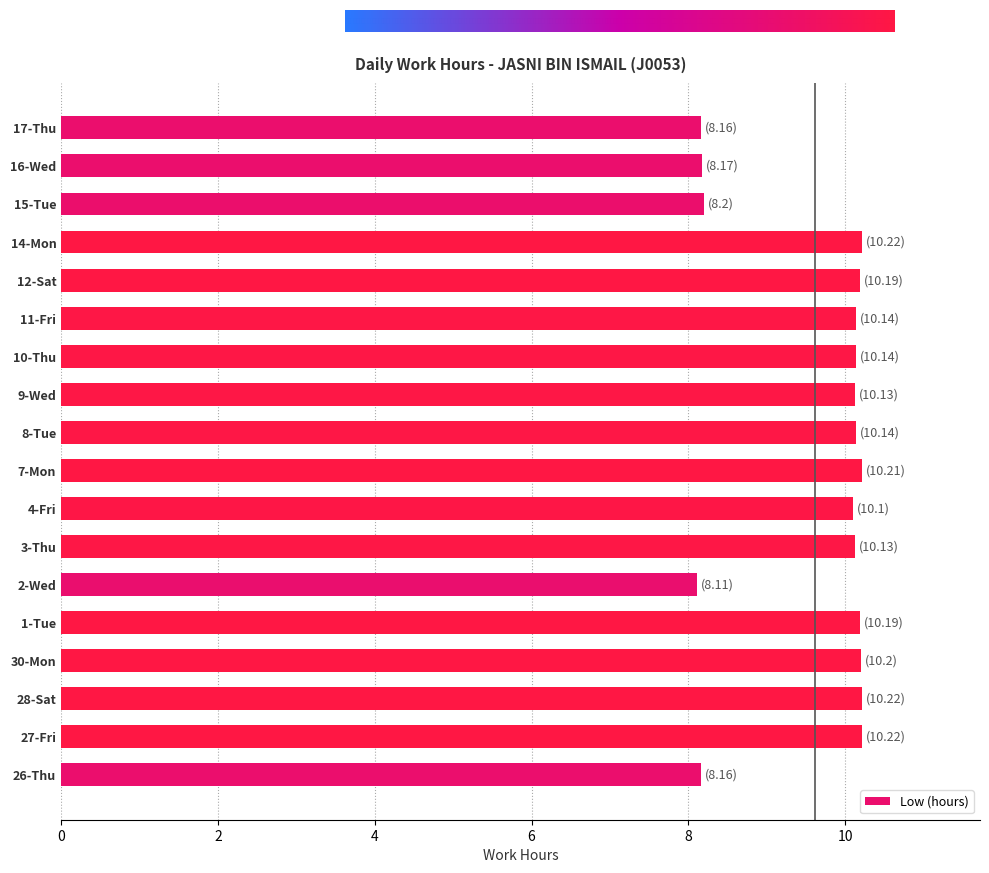

What is the average value?

9.6